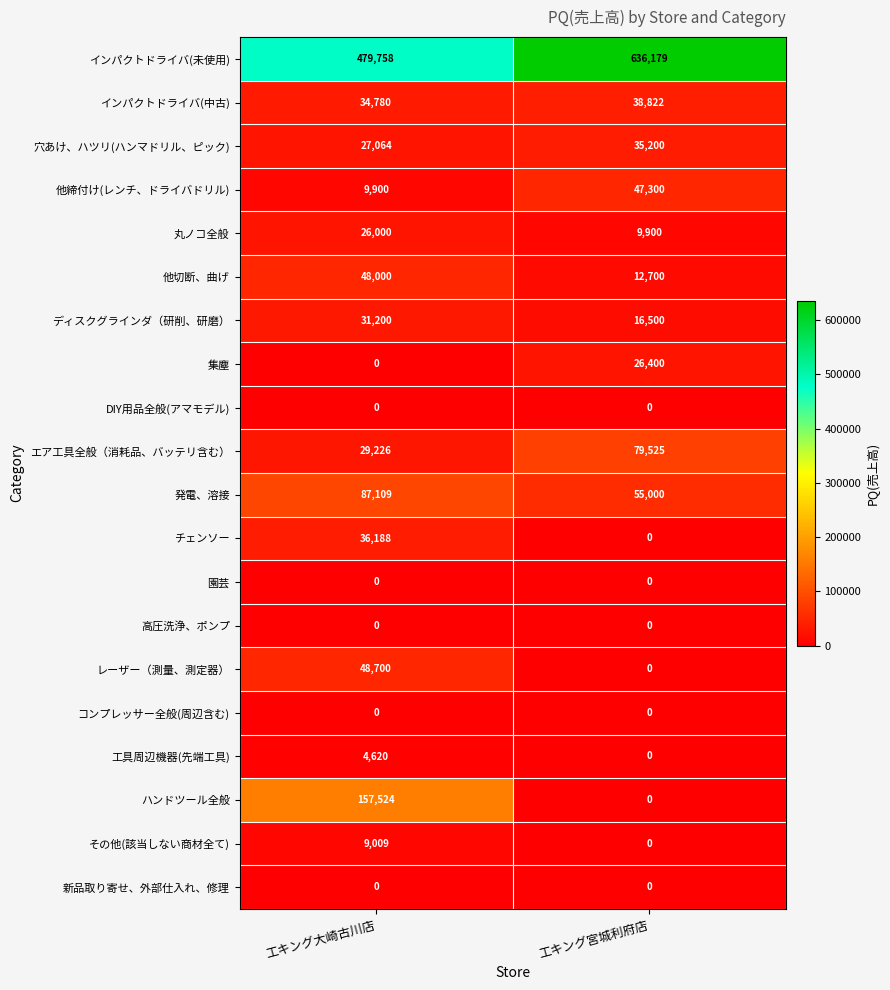

Between 工キング大崎古川店 and 工キング宮城利府店, which series saw the biggest shift?

ハンドツール全般